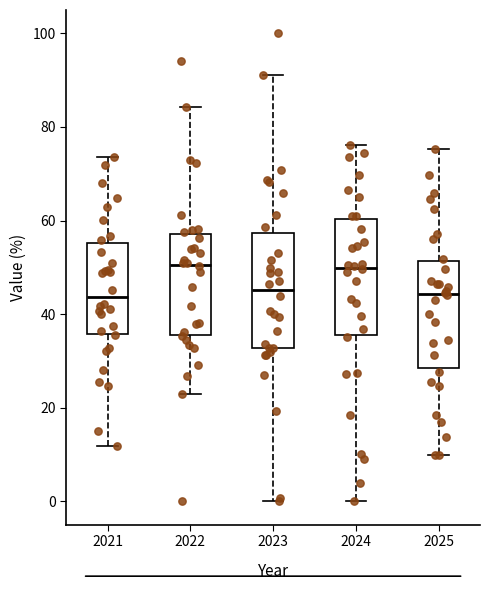

Reading left to right, read every box against the y-axis: the position of its median line, the range the box covers, and the ends of its whiskers. The values are not printed on the chart, so give them approximately, as read against the axis.

2021: median 44, box 36 to 56, whiskers 12 to 74
2022: median 50, box 36 to 58, whiskers 22 to 84
2023: median 46, box 32 to 58, whiskers 0 to 92
2024: median 50, box 36 to 60, whiskers 0 to 76
2025: median 44, box 28 to 52, whiskers 10 to 76